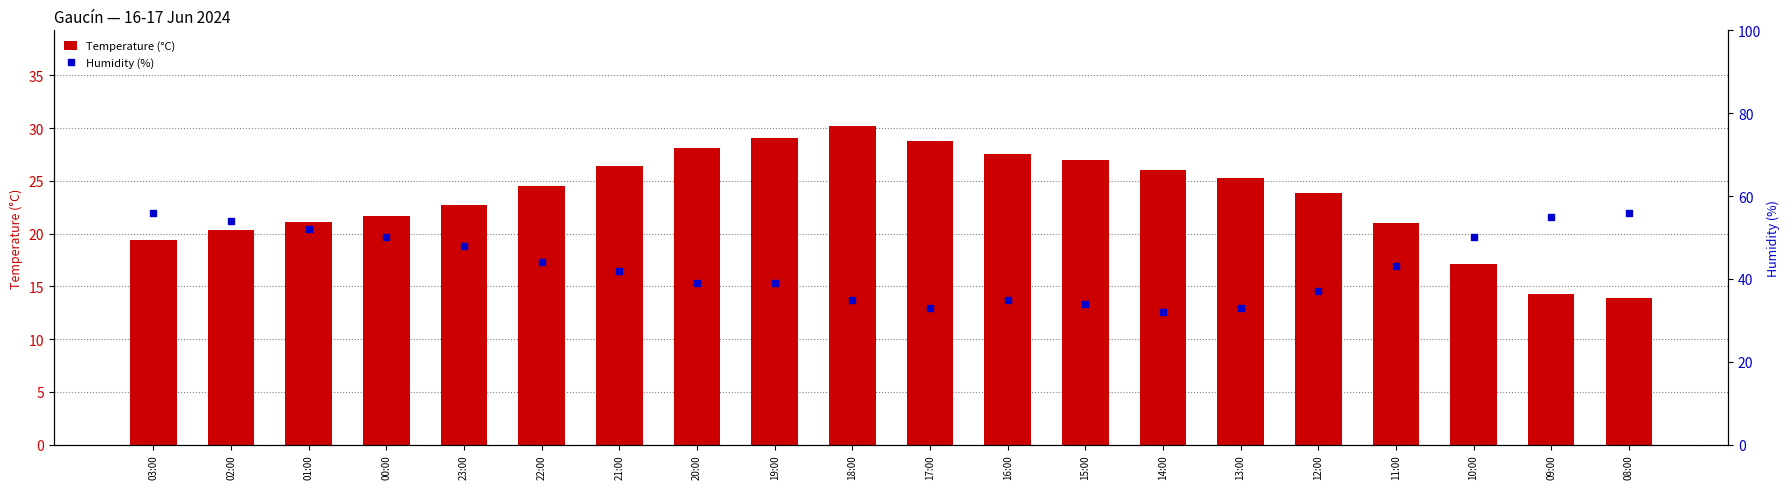

Which series has the widest spread of Y values?

Humidity (%)